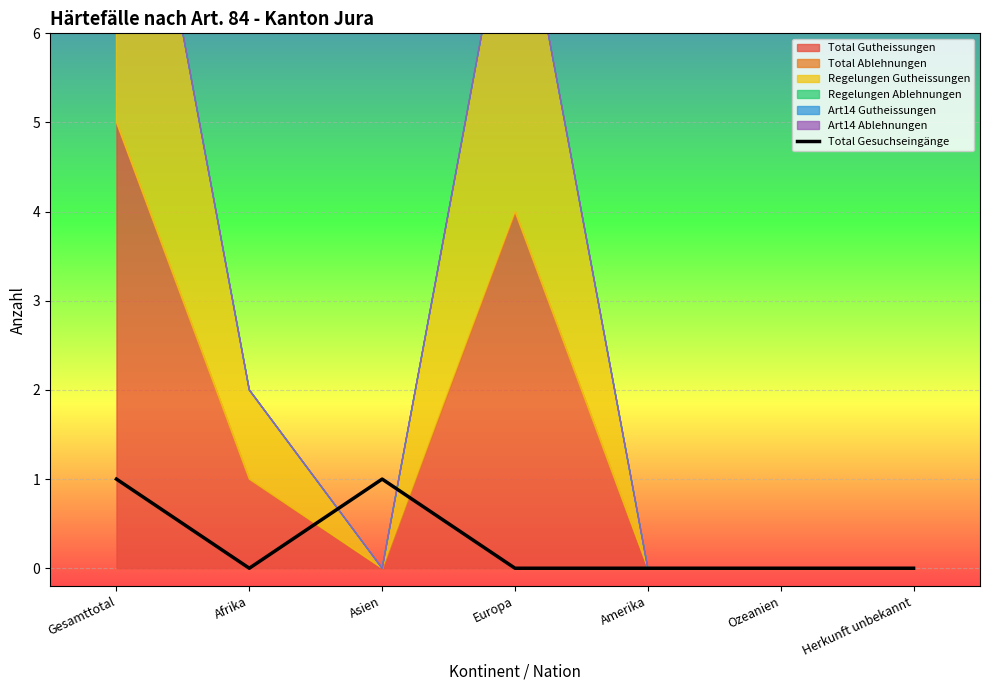

Where is the data nearest to the value 0?

Afrika